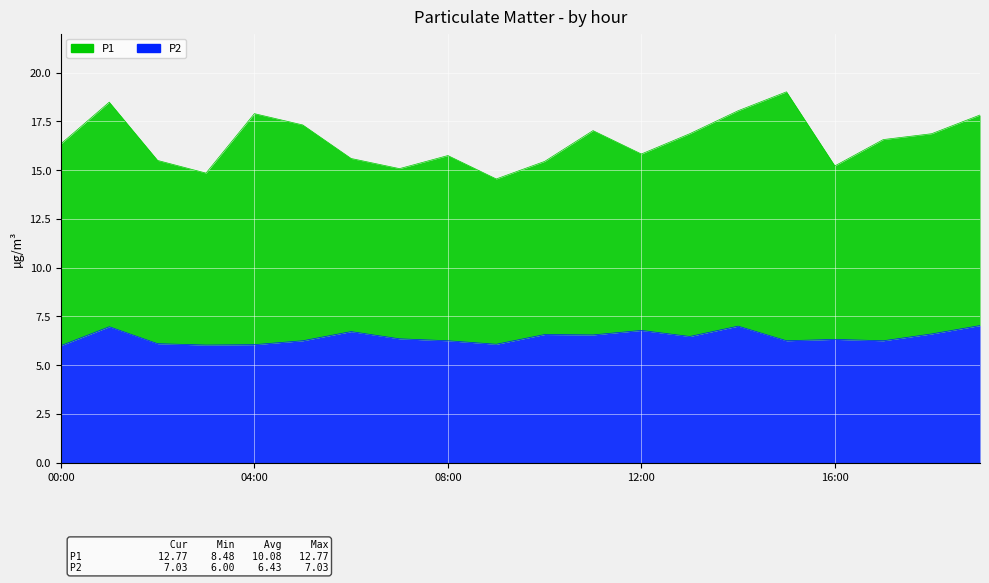

What is the label of the 6th point from the right?

14:00